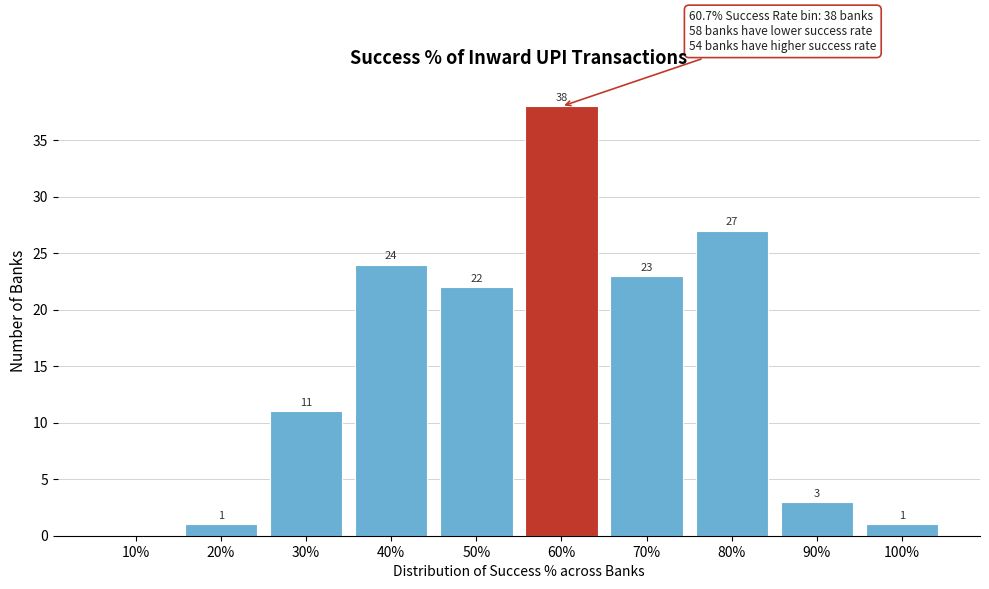

Reading left to right, transcribe all the data shown in this chart.

10%=0	20%=1	30%=11	40%=24	50%=22	60%=38	70%=23	80%=27	90%=3	100%=1